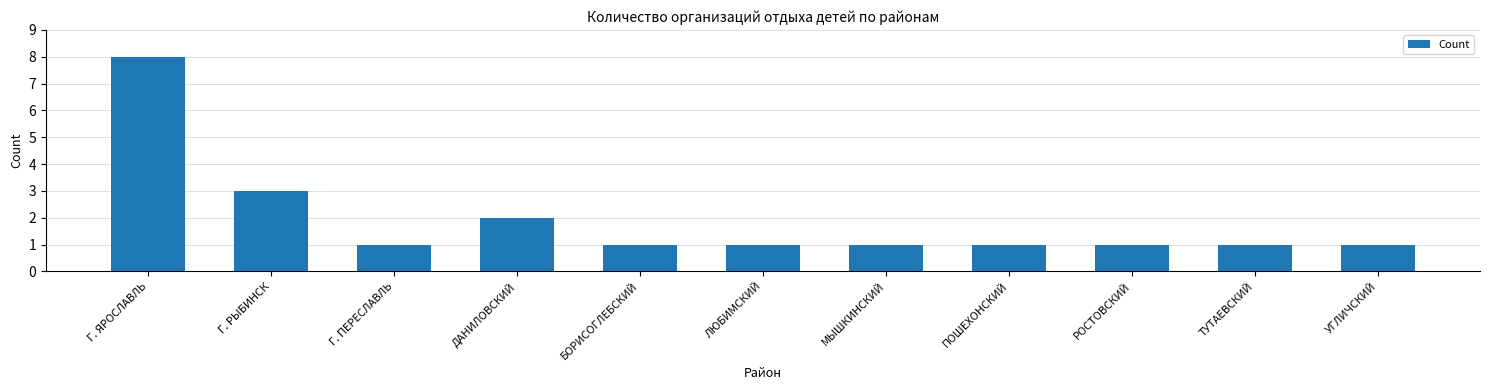

True or false: the data shows 3 at Г. РЫБИНСК.

True